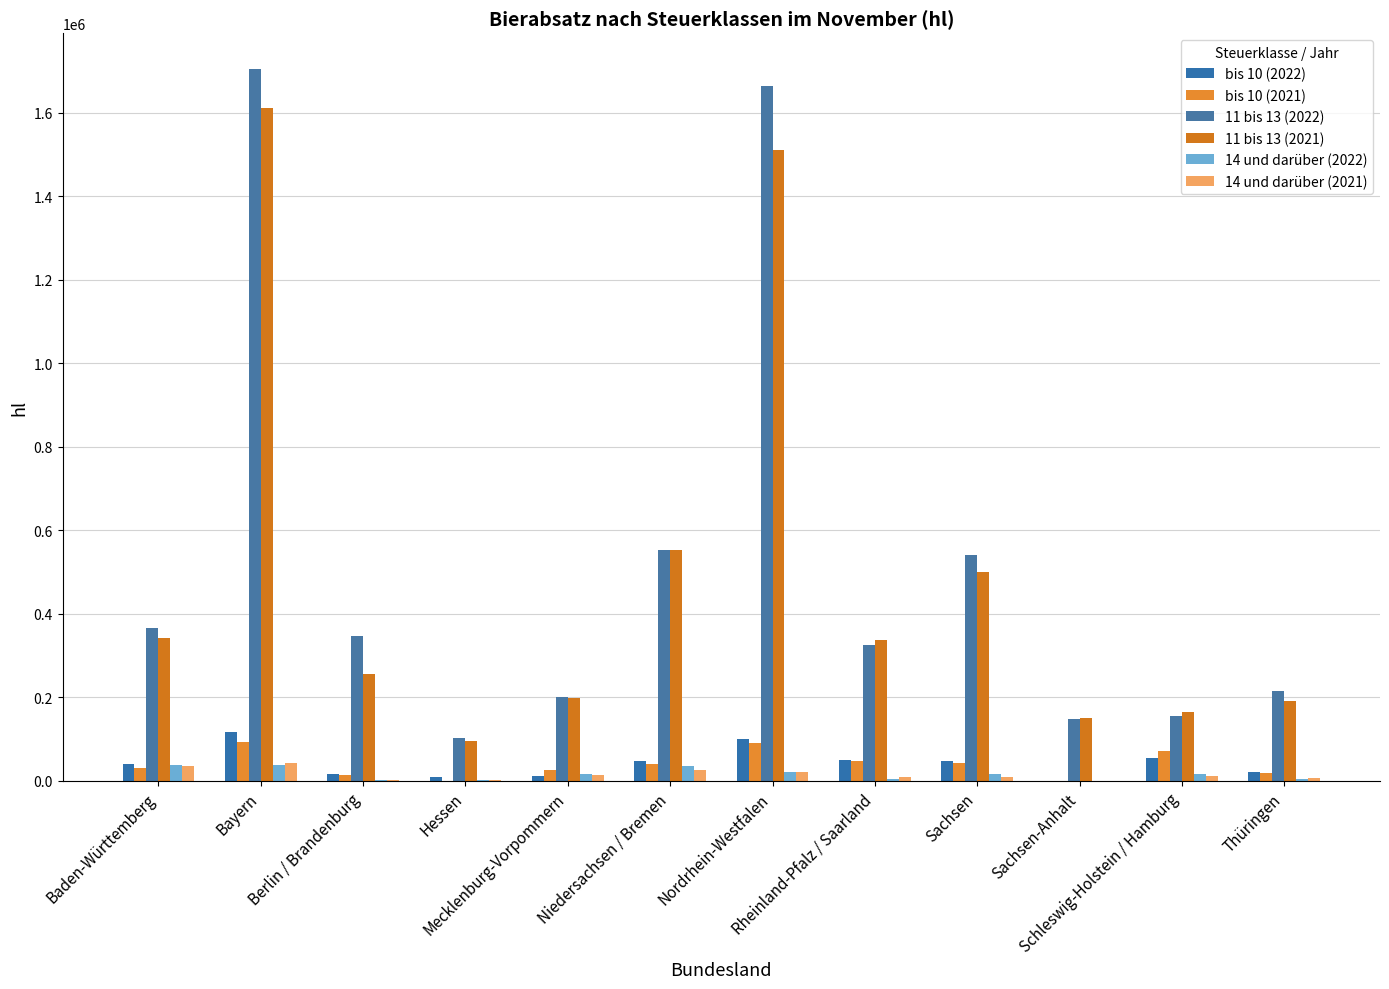

How many groups of bars are there?

12